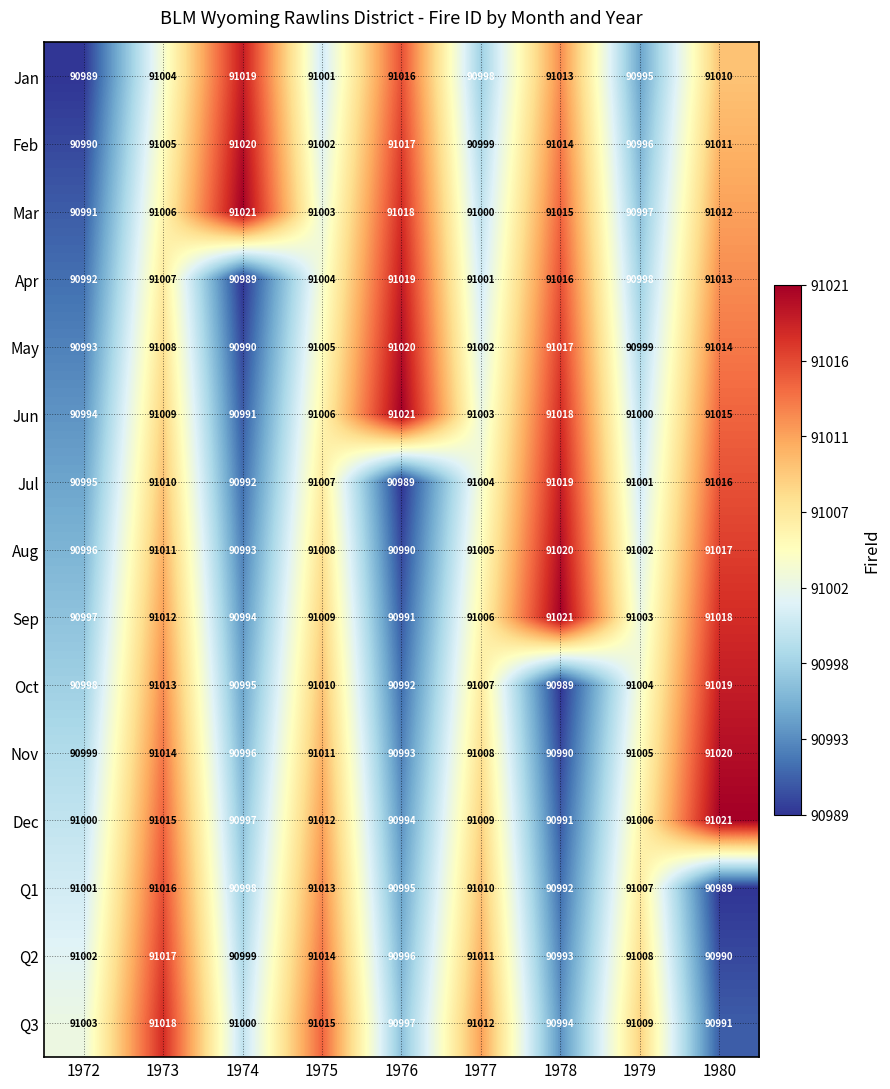

What is the spread (max minus min) of values at 1979?

14